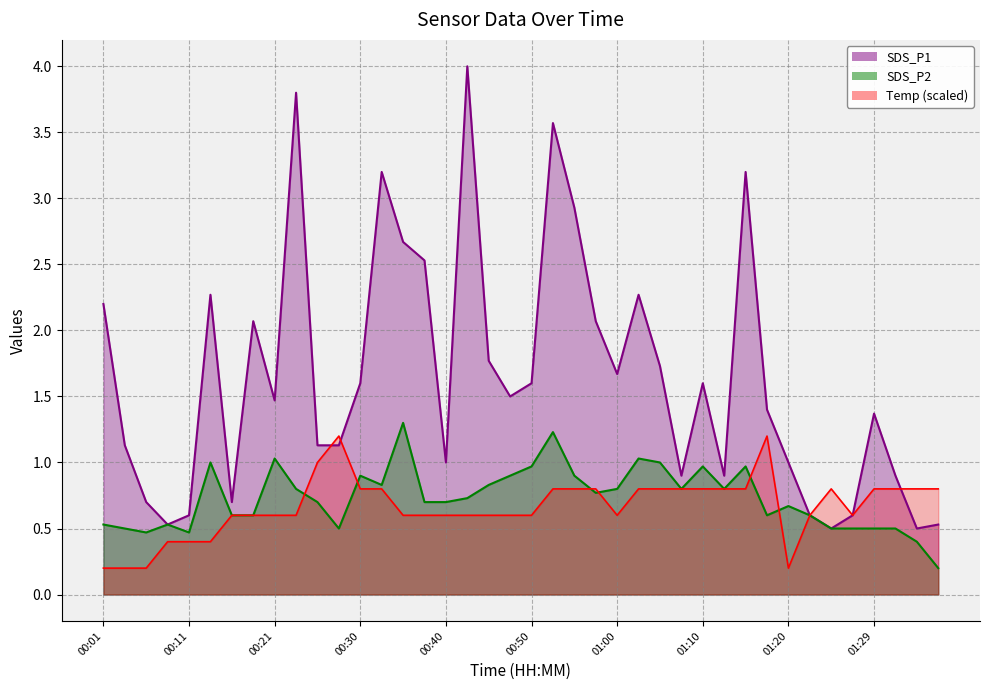

Which series has the widest spread of values?

SDS_P1